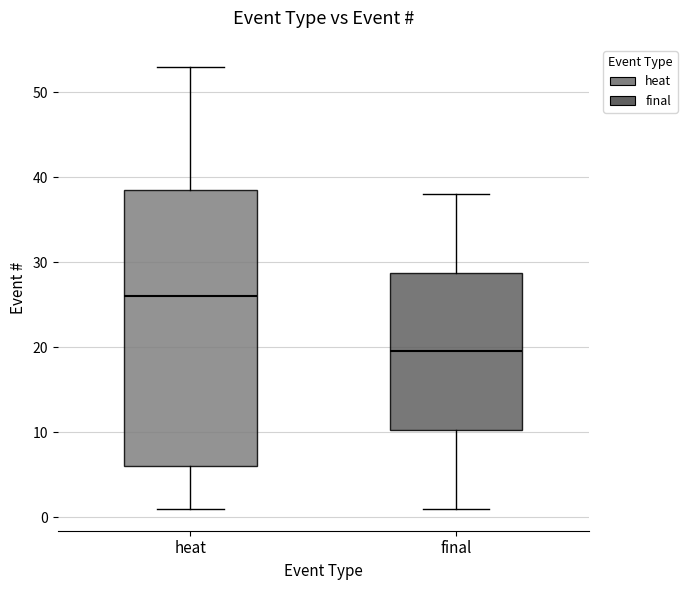

Which box is the tallest, from its lower edge to its upper edge?

heat